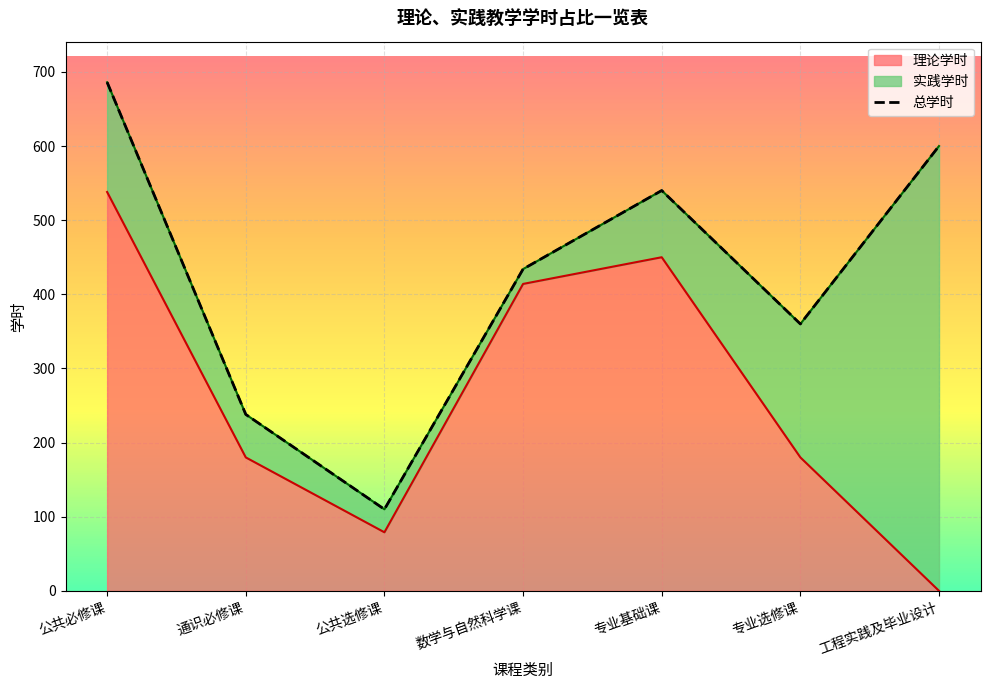

How many data points in 总学时 are above 434?

3